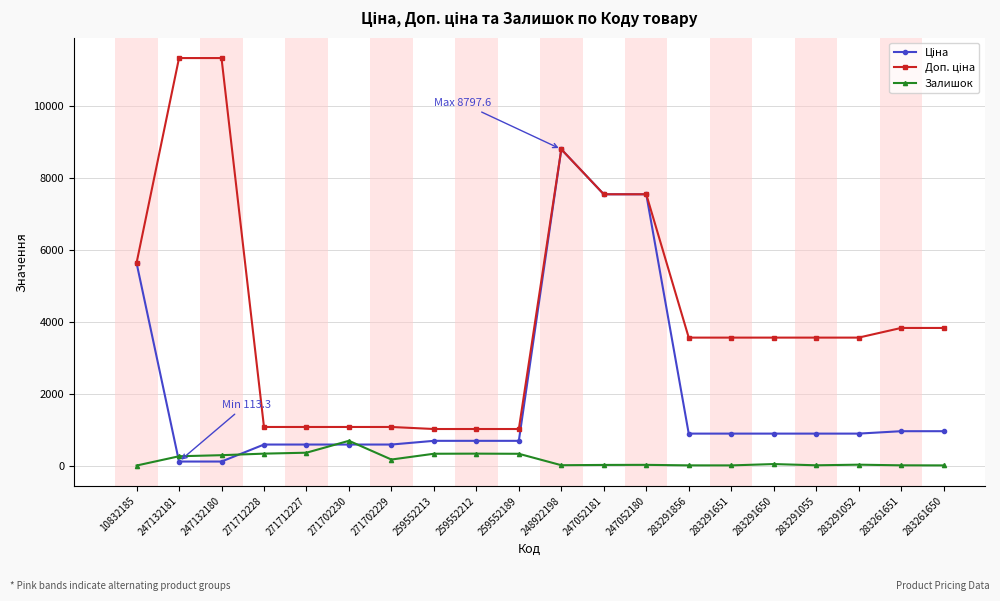

True or false: Залишок has more than 0 points higher than both neighbors.

True